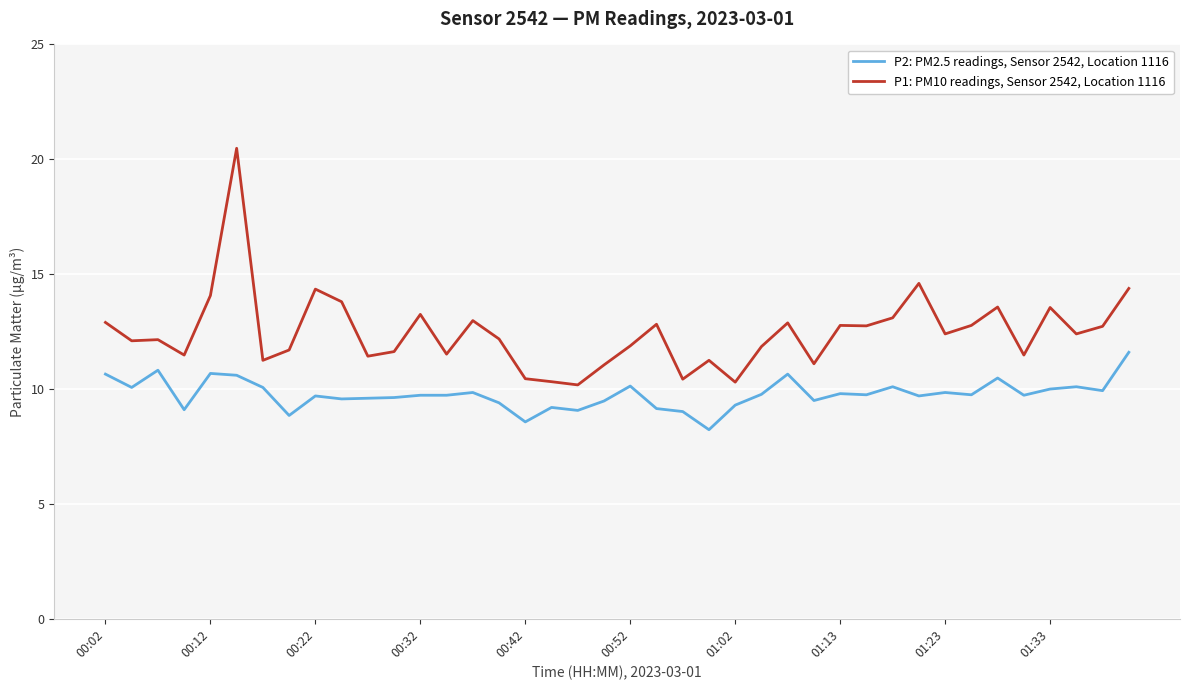

What is the average value of the P1: PM10 readings, Sensor 2542, Location 1116 series?

12.5